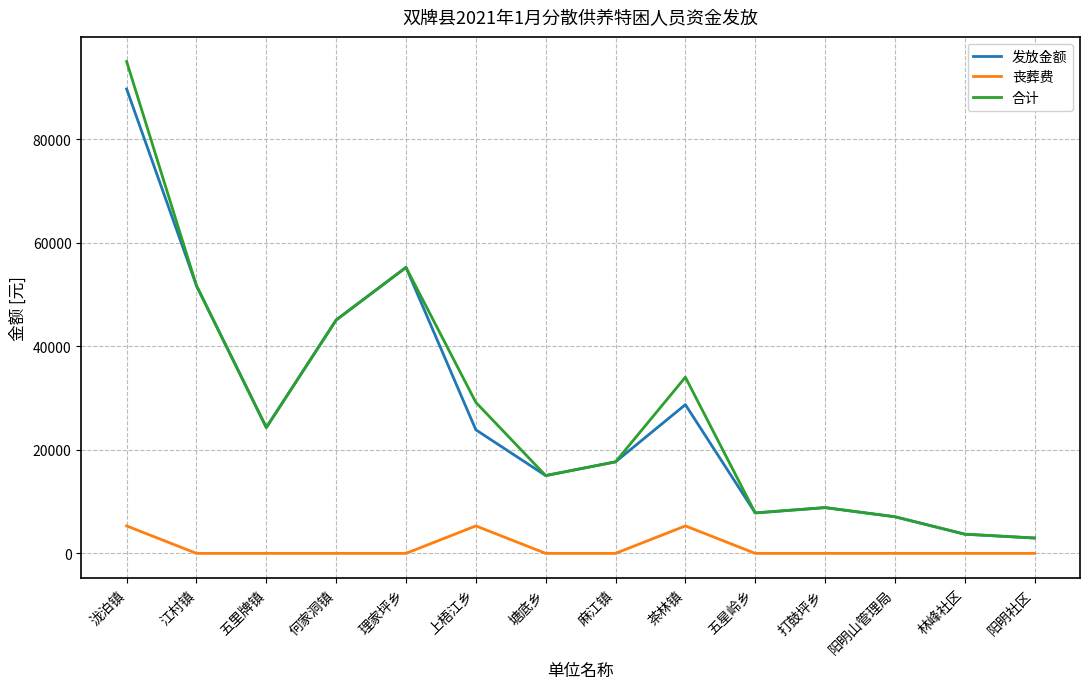

True or false: 发放金额 has a value of 3705 at 林峰社区.

True